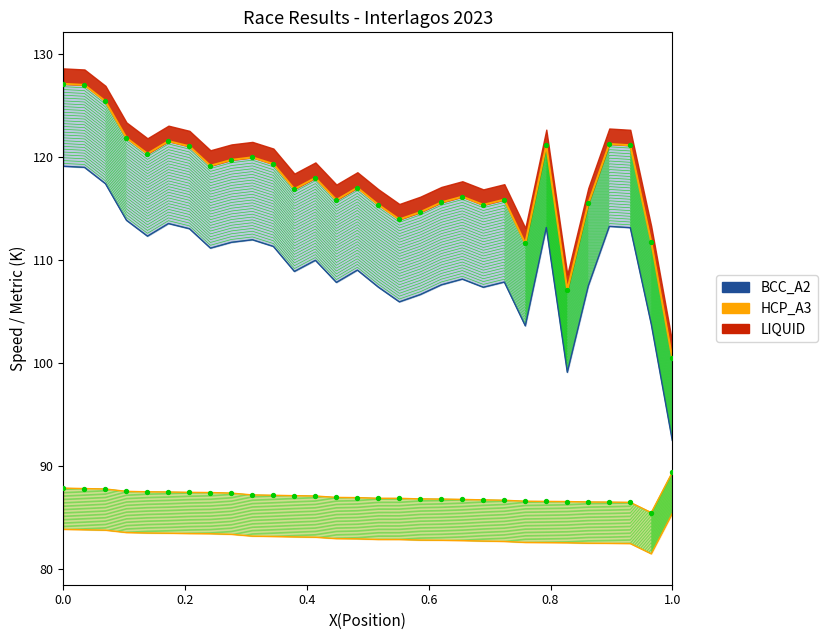

What is the total value across all series at 19?

298.3